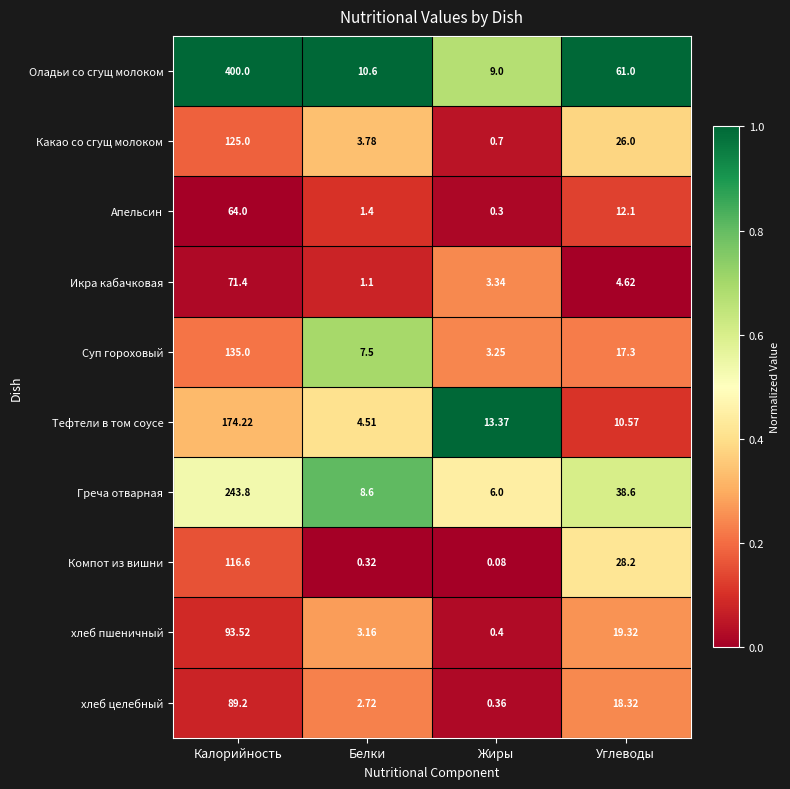

Which series changed the most between Жиры and Углеводы?

Оладьи со сгущ молоком